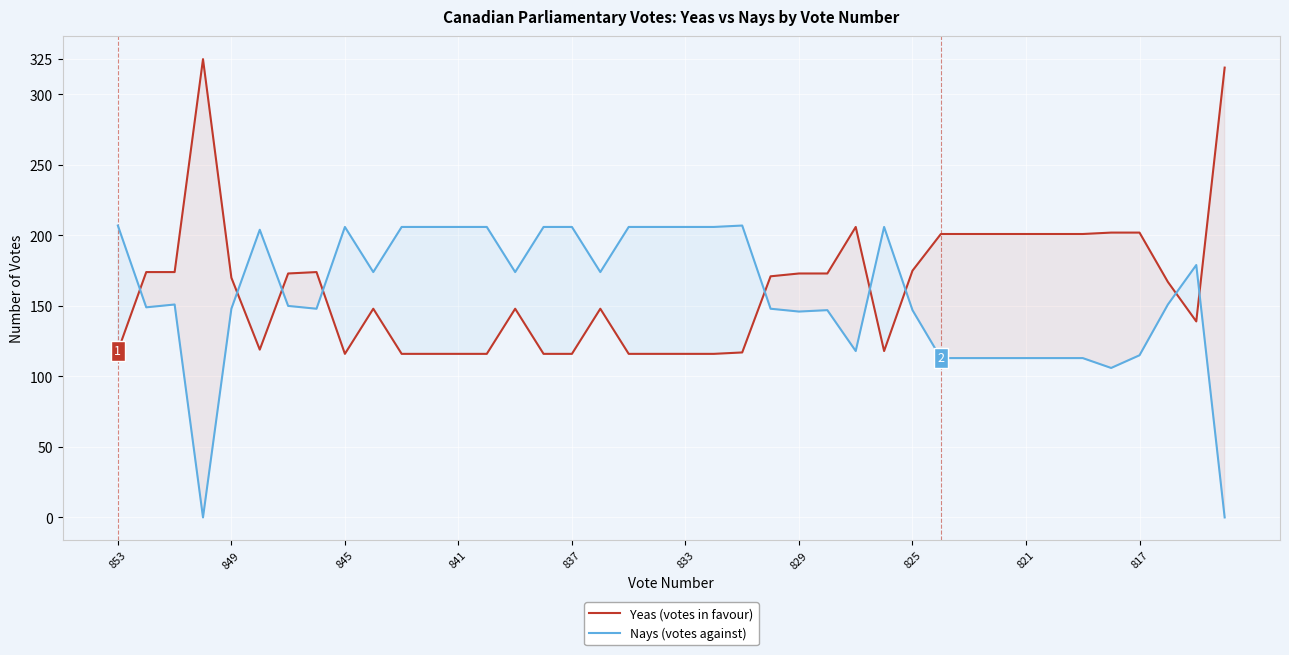

What is the value of the Yeas (votes in favour) point at the 2nd from the left?

174